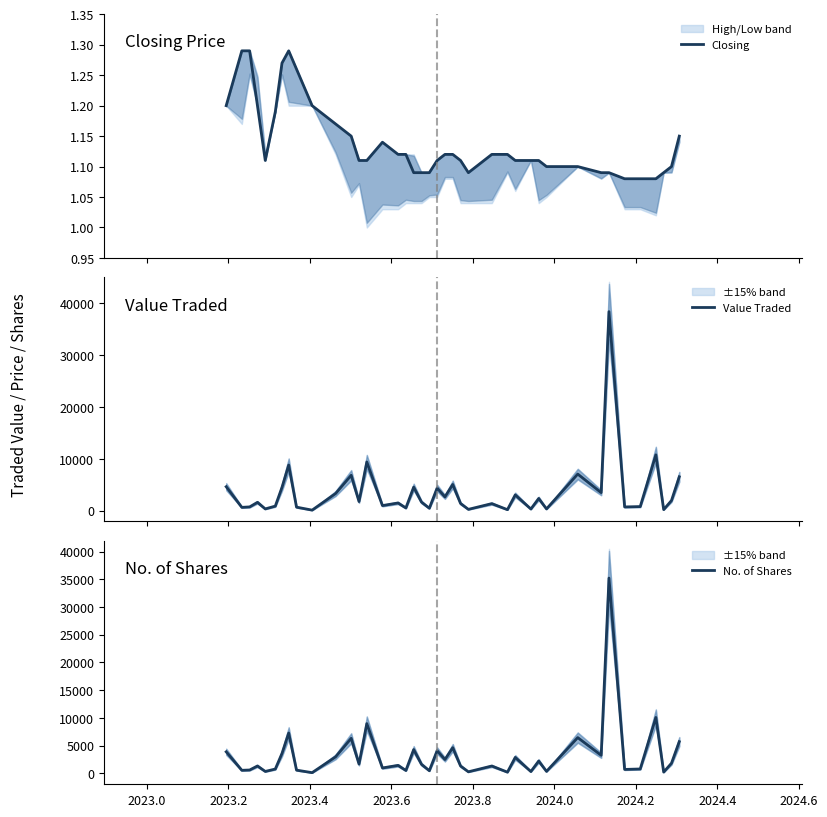

Reading right to left, what are all the values shown in this chart?

Closing: 1.1	1.1	1.1	1.1	1.1	1.1	1.1	1.1	1.1	1.1	1.1	1.1	1.1	1.1	1.1	1.1	1.1	1.1	1.1	1.1	1.1	1.1	1.1	1.1	1.1	1.1	1.1	1.1	1.1	1.2	1.2	1.3	1.3	1.3	1.2	1.1	1.2	1.3	1.3	1.2
Value Traded: 6548.0	1972.0	218.0	10785.0	802.0	734.0	38403.0	3490.0	7072.0	352.0	2368.0	333.0	3056.0	207.0	1374.0	267.0	1404.0	5067.0	2676.0	4374.0	483.0	1669.0	4556.0	537.0	1501.0	995.0	9409.0	1774.0	6841.0	3317.0	120.0	694.0	8813.0	4516.0	895.0	354.0	1622.0	740.0	654.0	4637.0
No. of Shares: 5695.0	1800.0	200.0	10067.0	762.0	681.0	35232.0	3230.0	6429.0	330.0	2200.0	300.0	2850.0	188.0	1300.0	252.0	1300.0	4605.0	2468.0	4070.0	450.0	1600.0	4270.0	490.0	1414.0	945.0	8955.0	1650.0	6300.0	2950.0	100.0	553.0	7250.0	3571.0	752.0	318.0	1306.0	575.0	525.0	3864.0